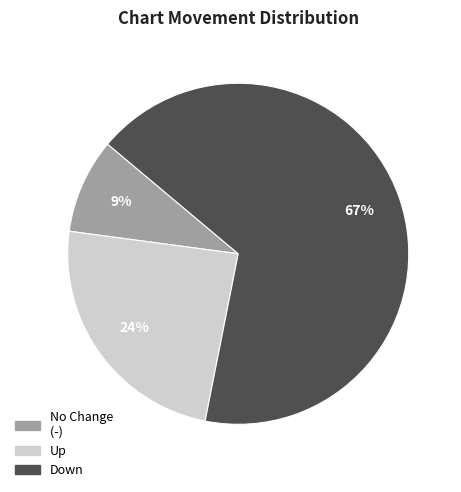

What is the largest slice in the pie chart?

Down